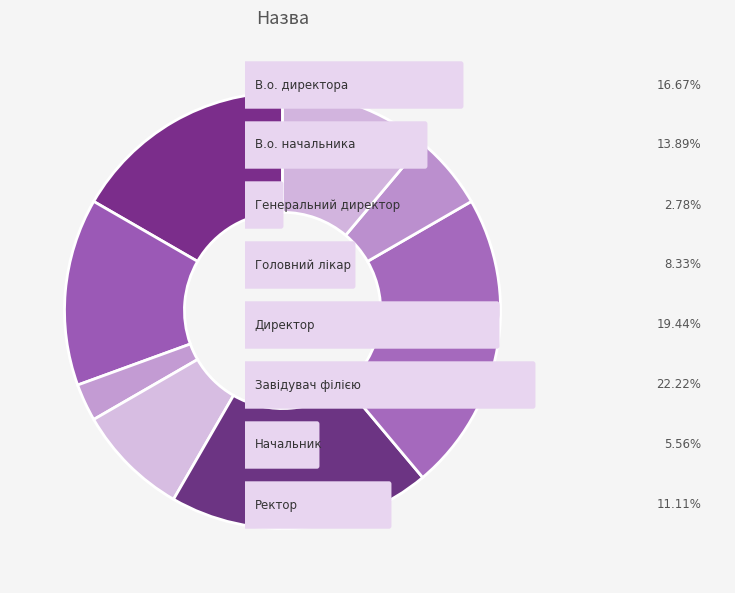

Which category has the smallest portion of the pie?

Генеральний директор